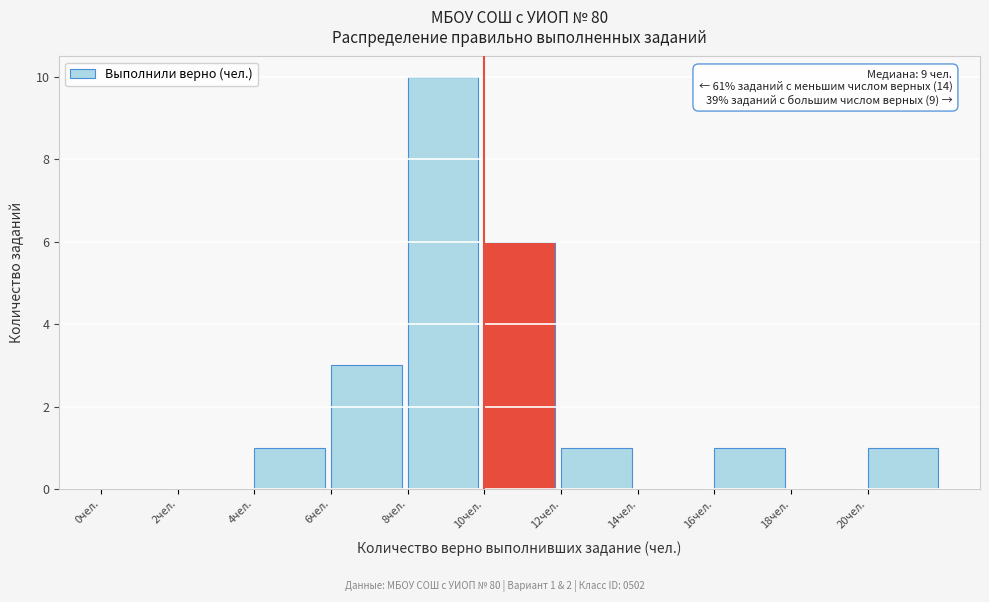

Over which range of the x-axis is the bar tallest?

8 to 10